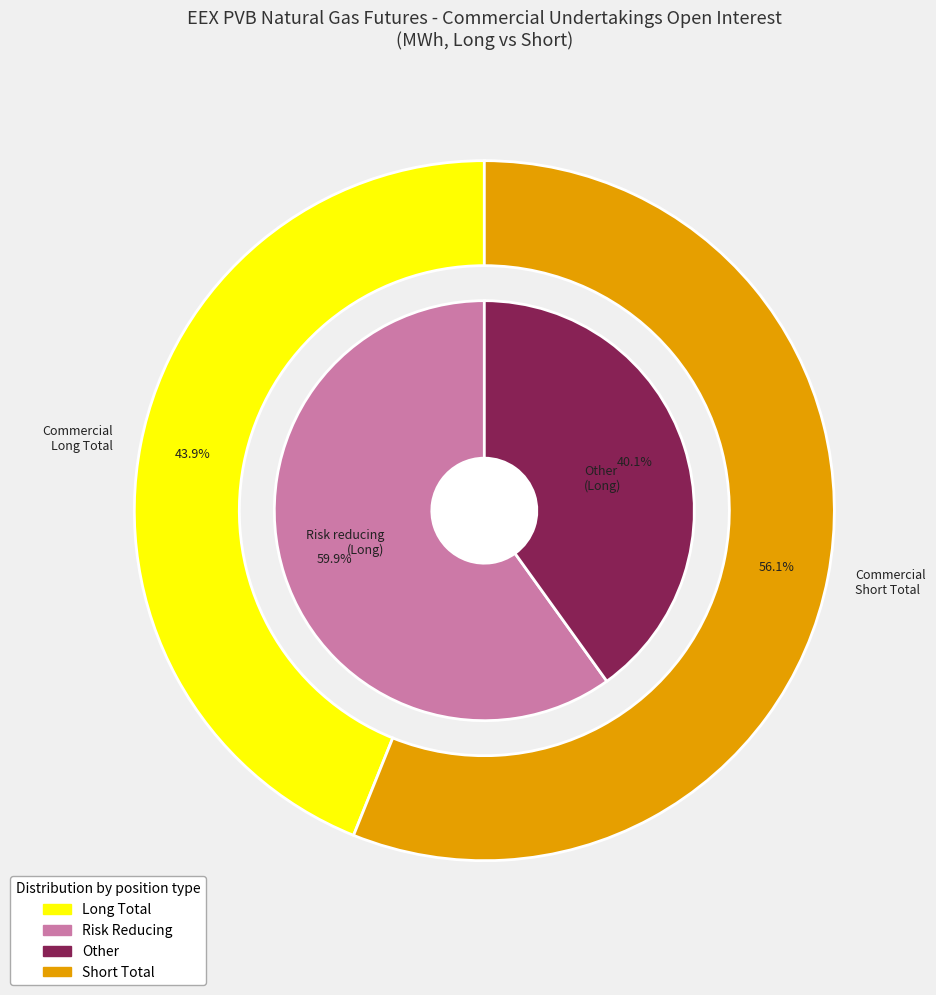

Is it true that Commercial Undertakings Long is 44% of the pie?

True